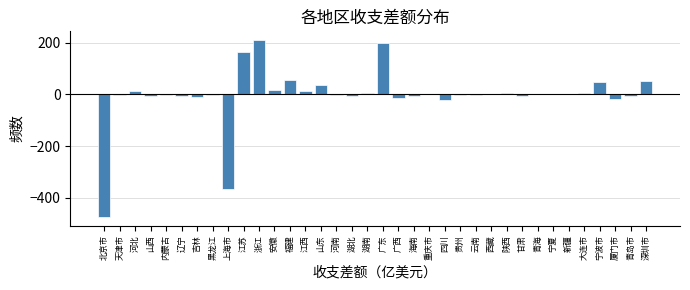

Between 上海市 and 深圳市, which is larger?

深圳市